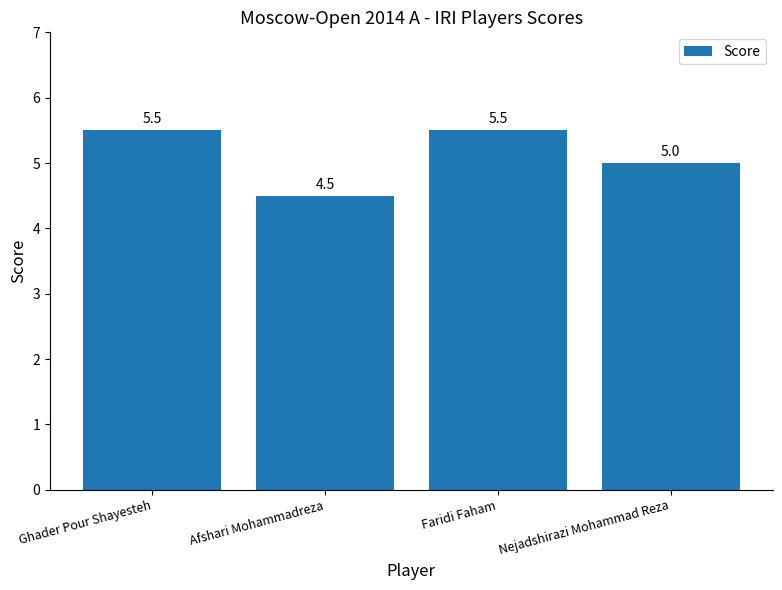

At which label is the value closest to 5?

Nejadshirazi Mohammad Reza